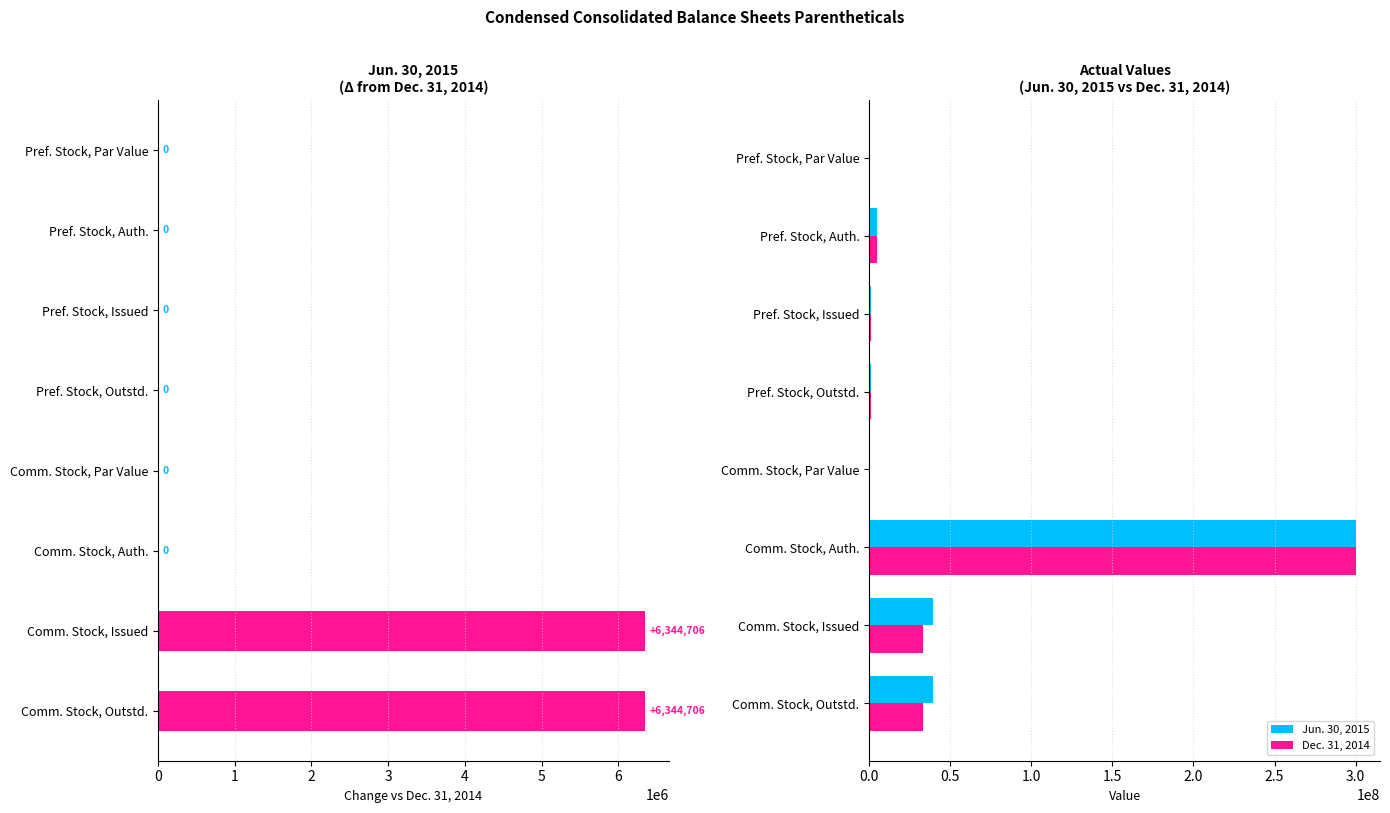

What are all the series names shown in the legend?

Jun. 30, 2015, Dec. 31, 2014